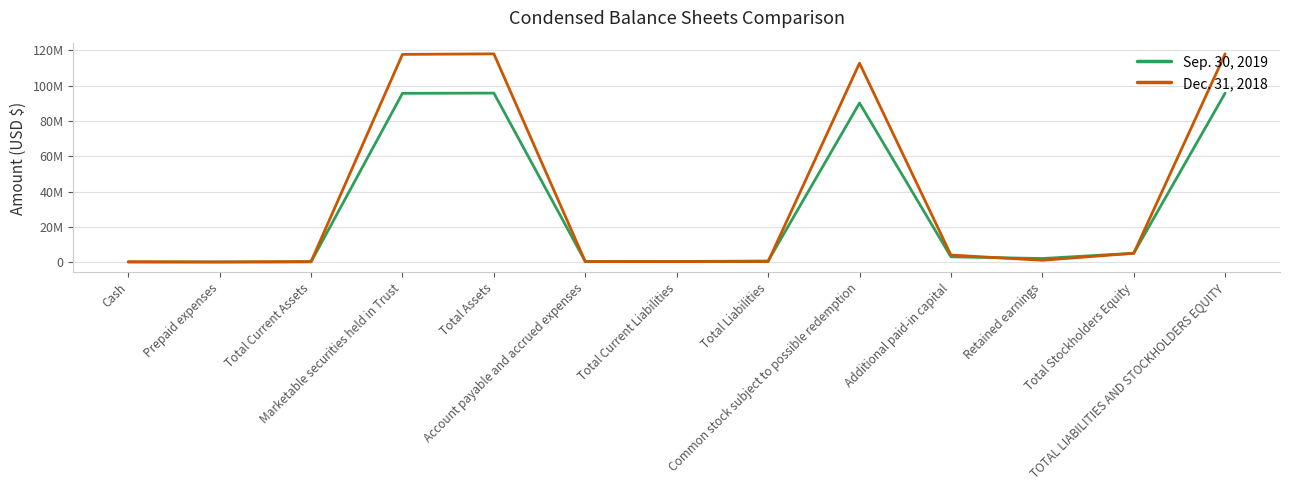

Where is the first local maximum for Sep. 30, 2019?

Total Assets